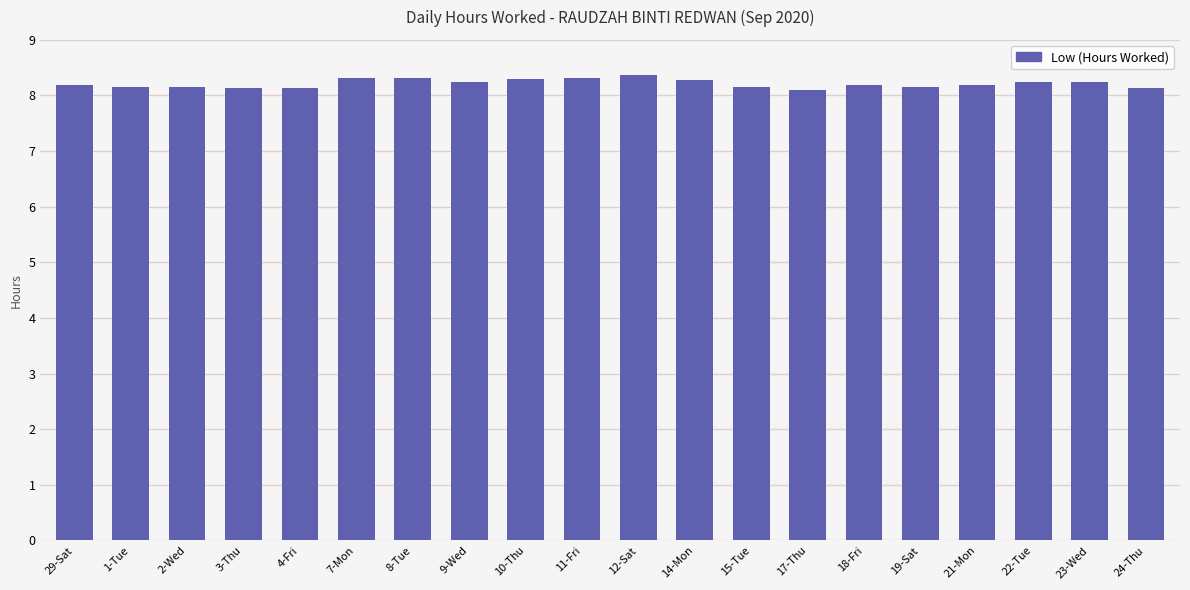

What is the value of the 4th bar from the left?

8.1